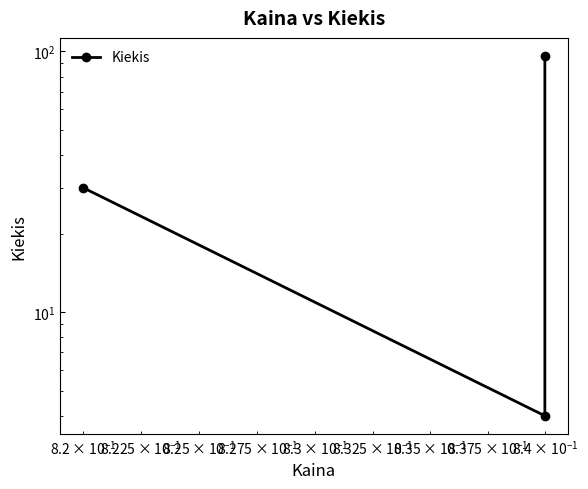

Count the values in the range 4 to 96.

3